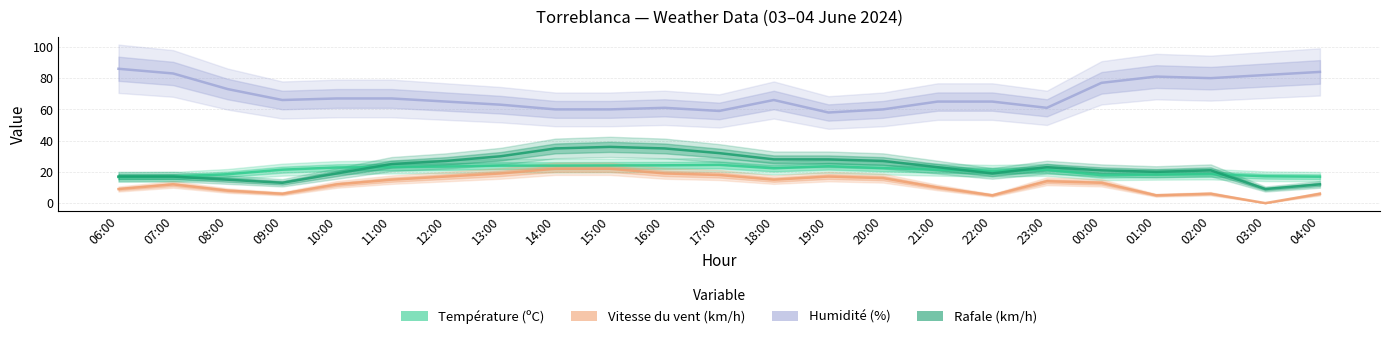

True or false: Température (ºC) has a value of 16.7 at 06:00.

True